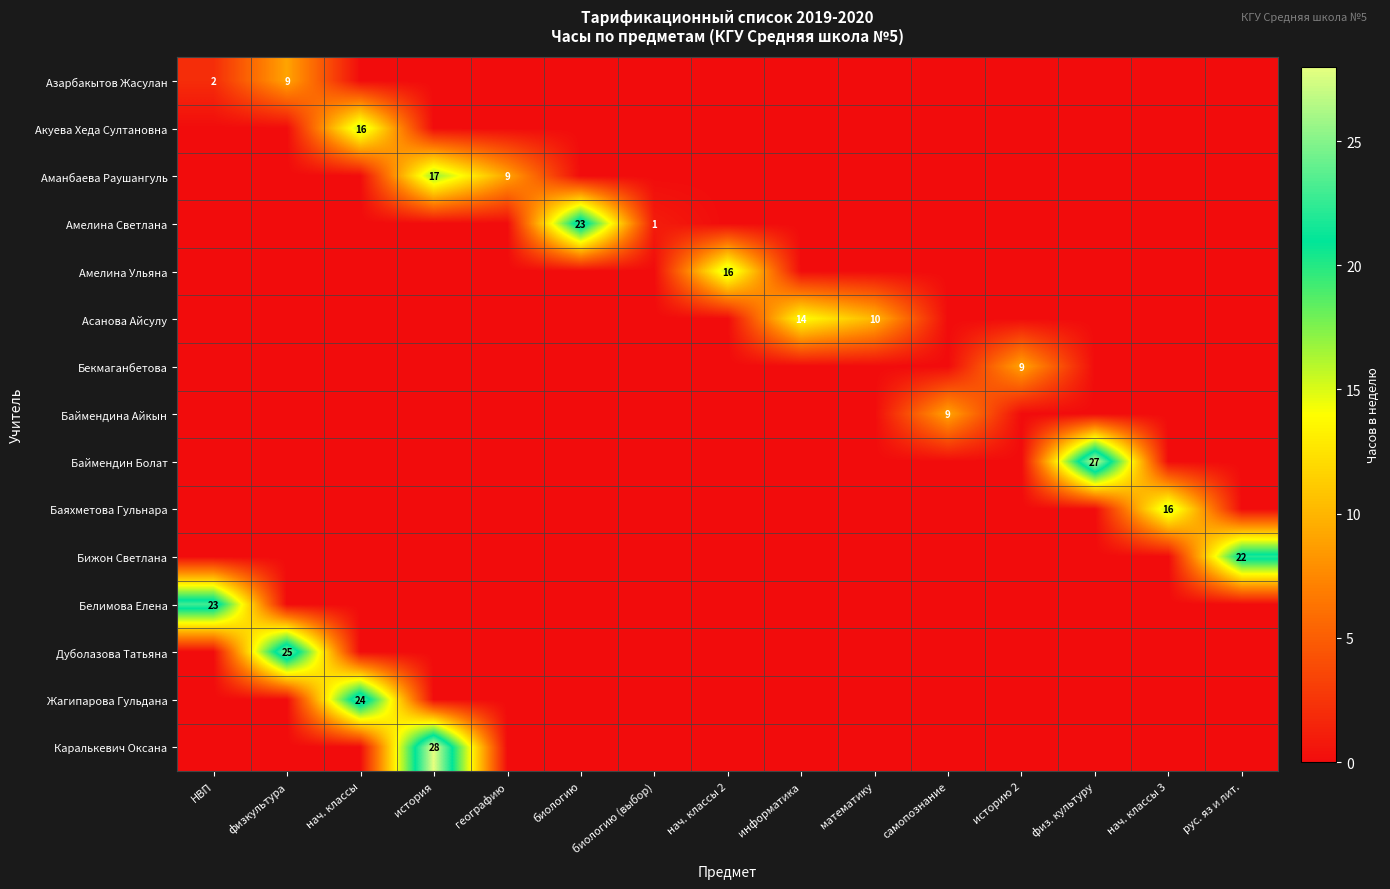

Rank the series at рус. яз и лит. from highest to lowest value.

Бижон Светлана, Азарбакытов Жасулан, Акуева Хеда Султановна, Аманбаева Раушангуль, Амелина Светлана, Амелина Ульяна, Асанова Айсулу, Бекмаганбетова, Баймендина Айкын, Баймендин Болат, Баяхметова Гульнара, Белимова Елена, Дуболазова Татьяна, Жагипарова Гульдана, Каралькевич Оксана